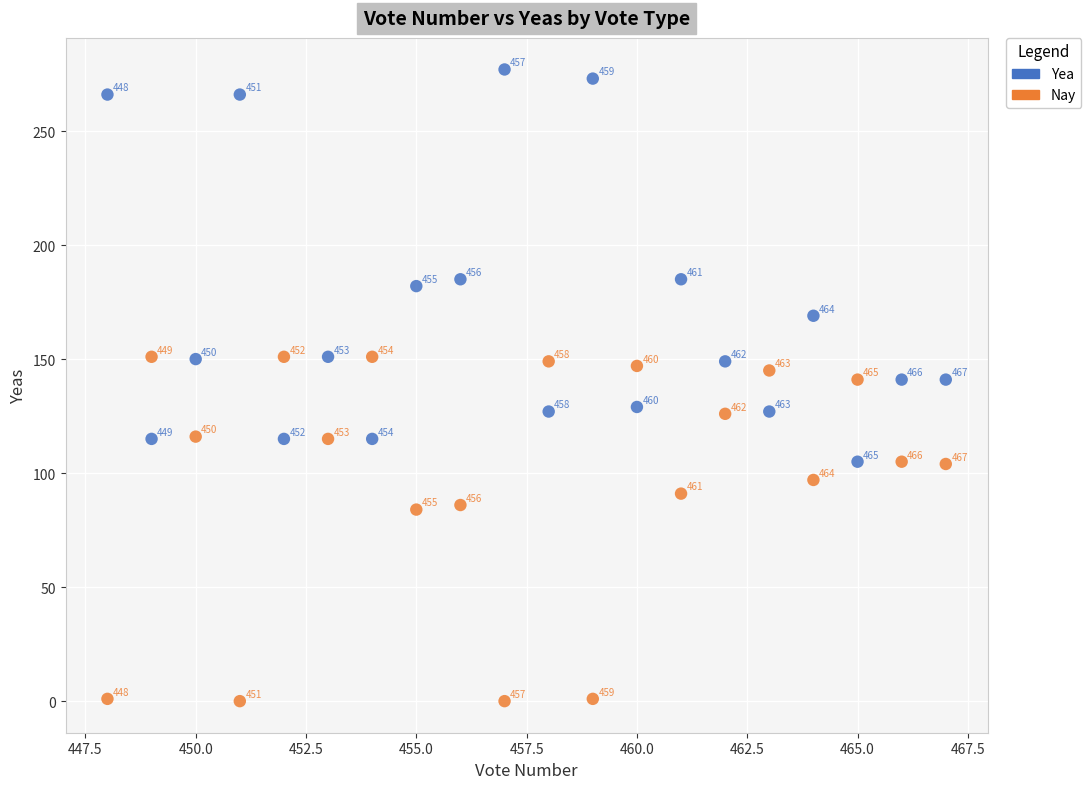

Which series reaches the minimum Y coordinate?

Nay